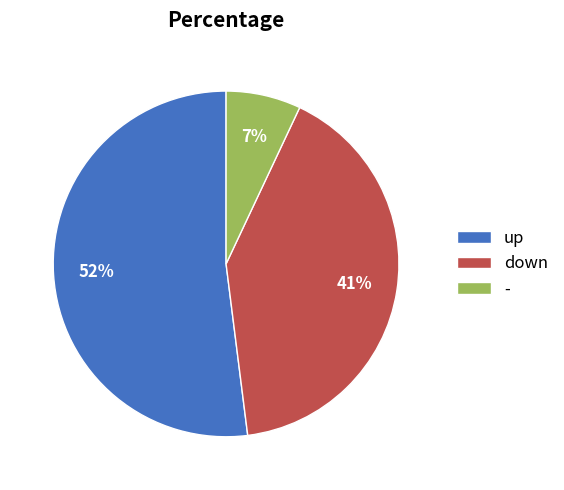

Approximately how many times larger is the value at down compared to -?

5.9